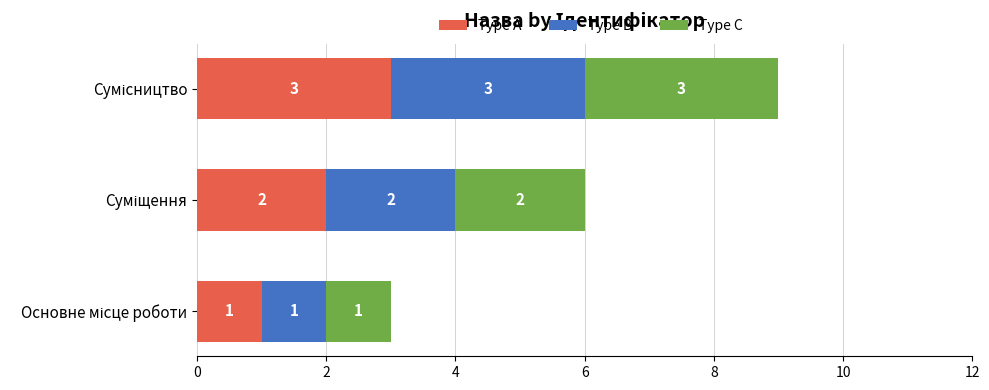

Reading left to right, extract all data points from this chart.

Type A: 1	2	3
Type B: 1	2	3
Type C: 1	2	3